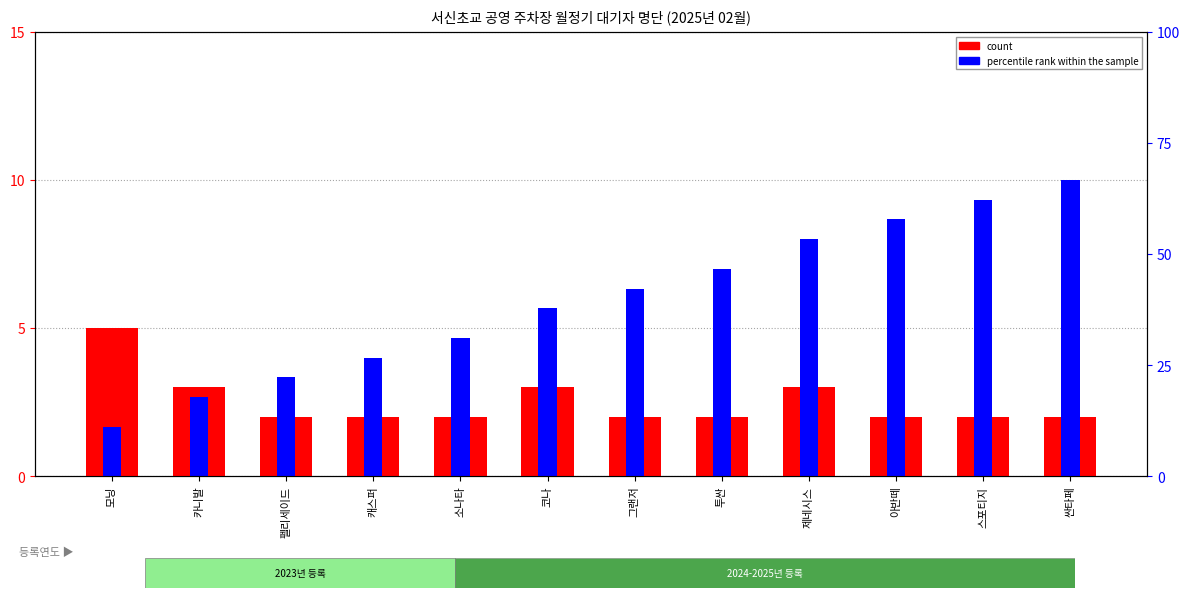

How many count values are between 2 and 3?

11